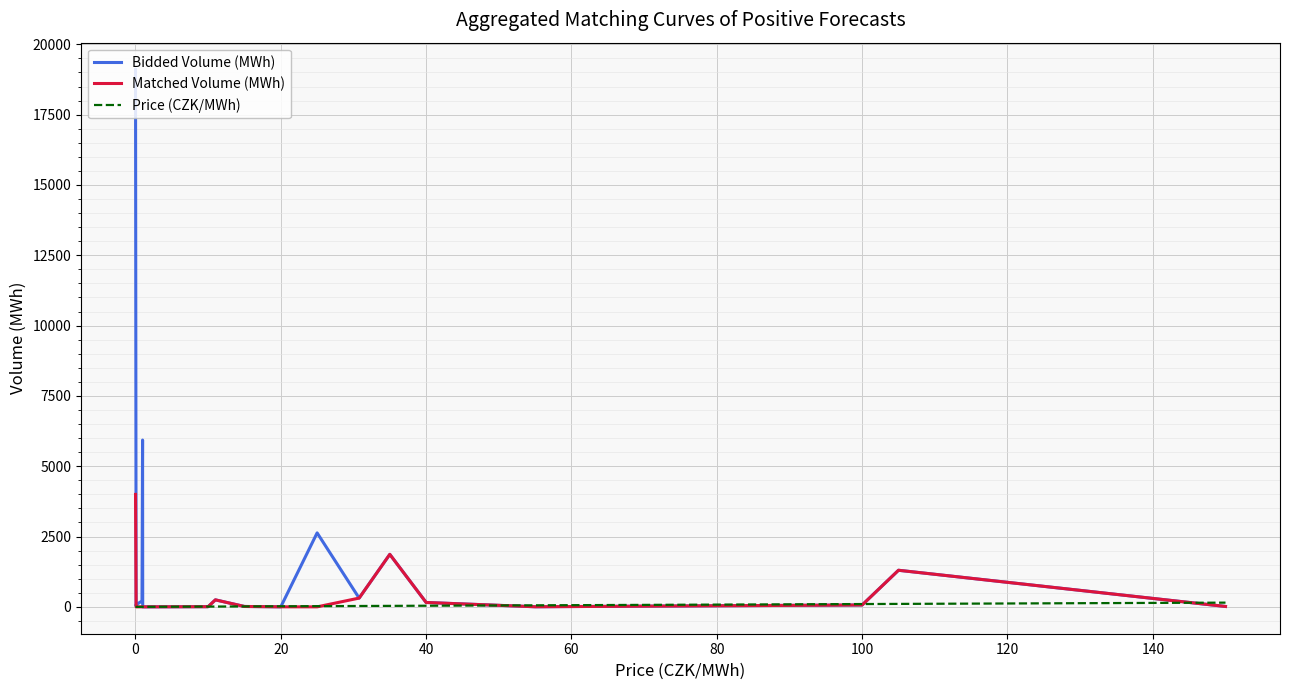

How many values in the Bidded Volume (MWh) series exceed 75?

10